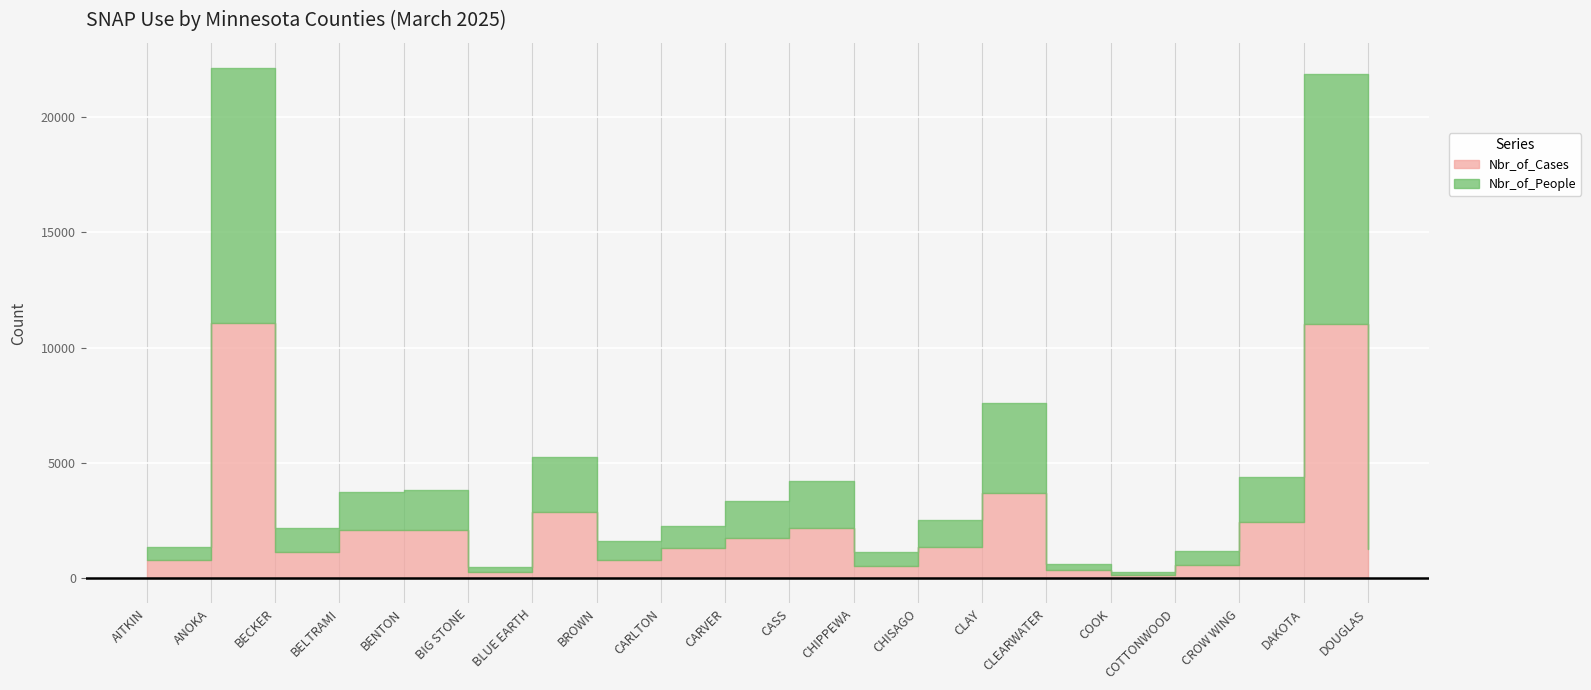

The value of Nbr_of_Cases at BLUE EARTH is 3779. True or false?

False